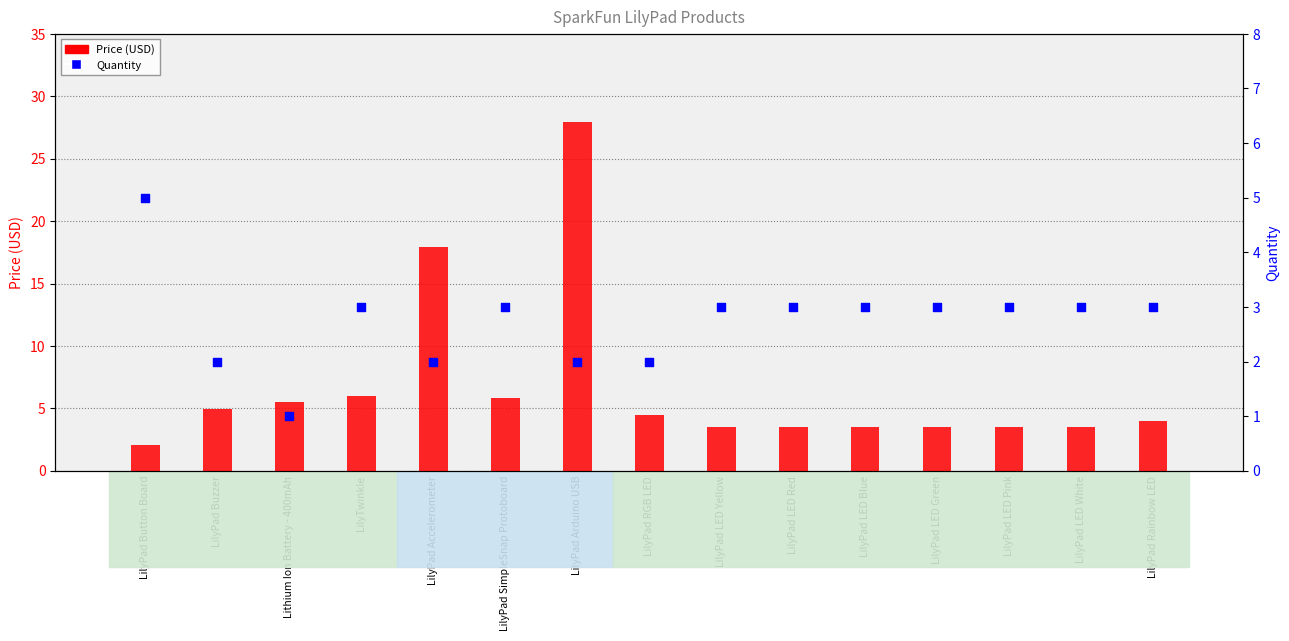

Which series has the largest Y range (max minus min)?

Price (USD)